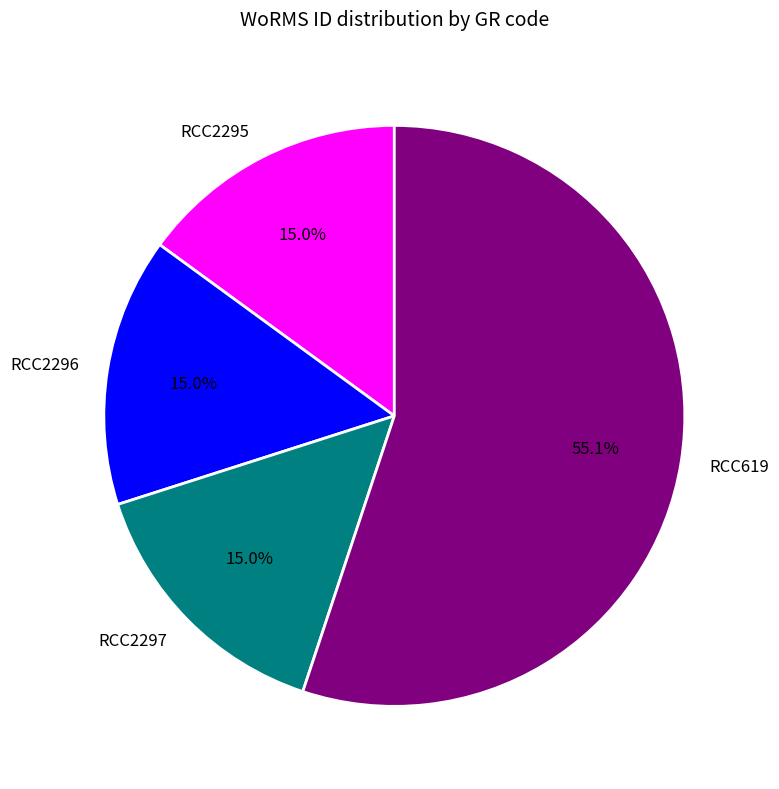

Which has a higher value, RCC619 or RCC2296?

RCC619